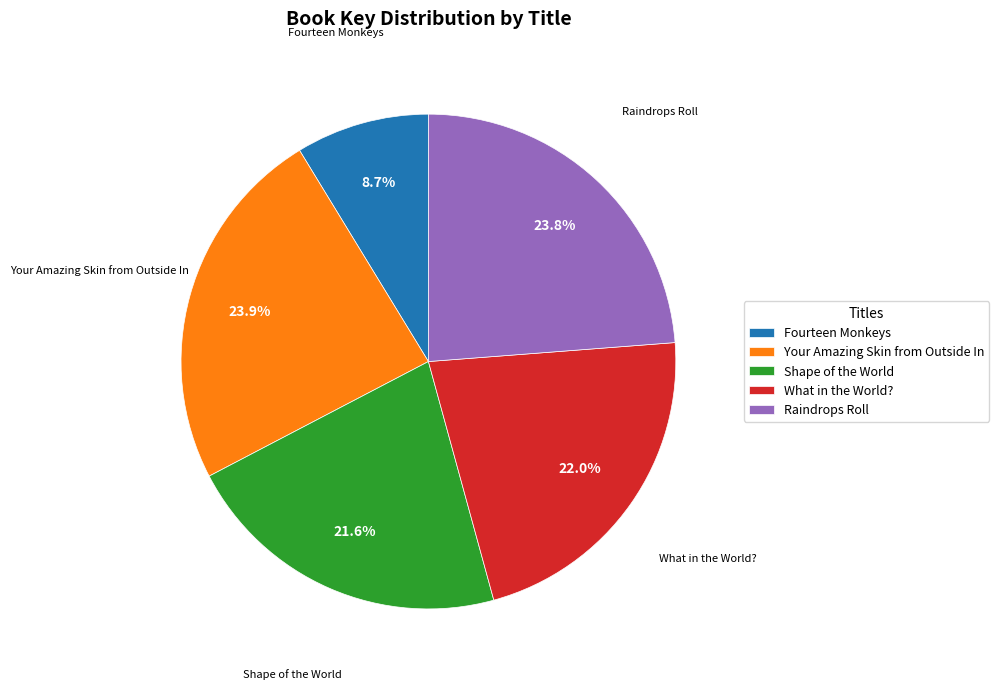

Between What in the World? and Raindrops Roll, which is larger?

Raindrops Roll